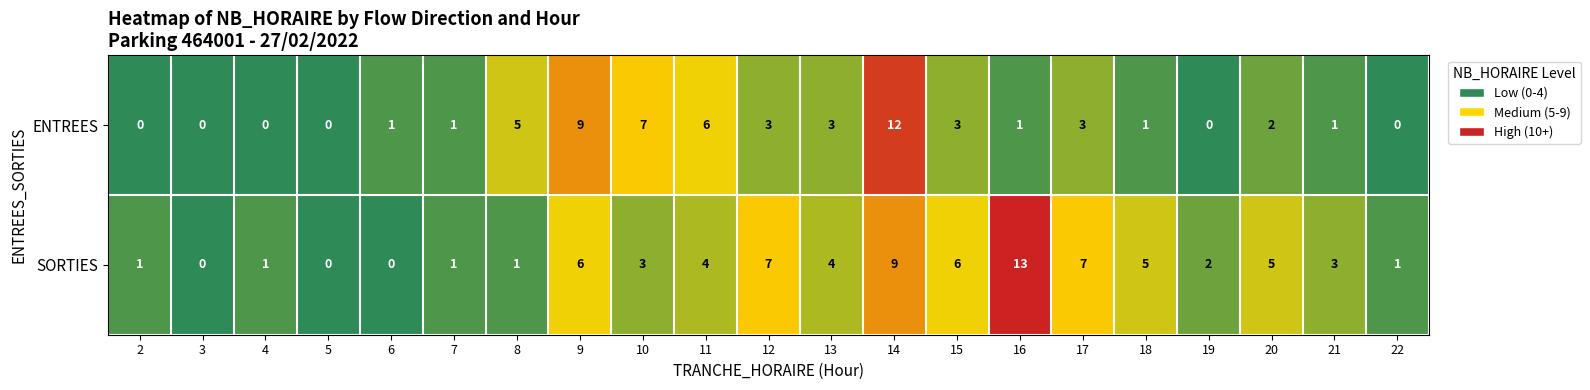

Rank the series at 2 from lowest to highest value.

ENTREES, SORTIES